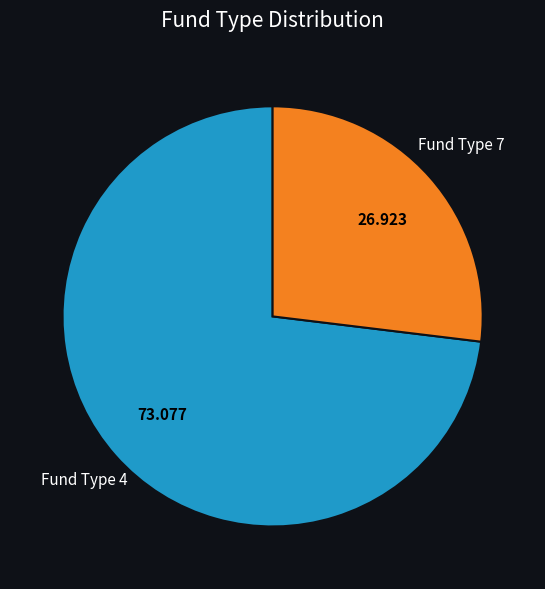

Is the sum of Fund Type 4 and Fund Type 7 greater than half?

Yes